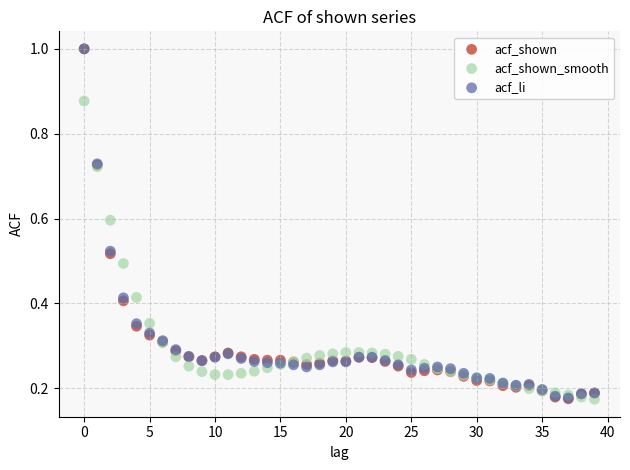

What are all the series names shown in the legend?

acf_shown, acf_shown_smooth, acf_li